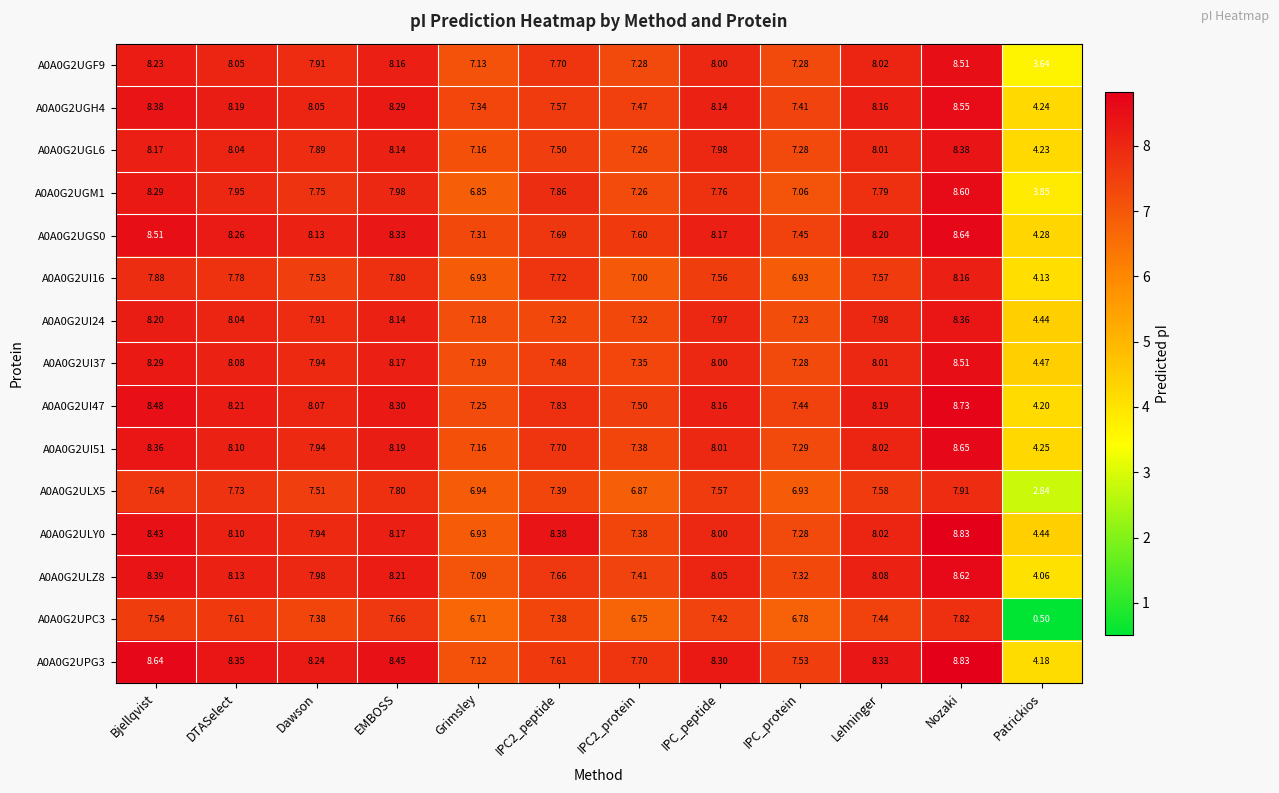

How many data points does each series have?

12